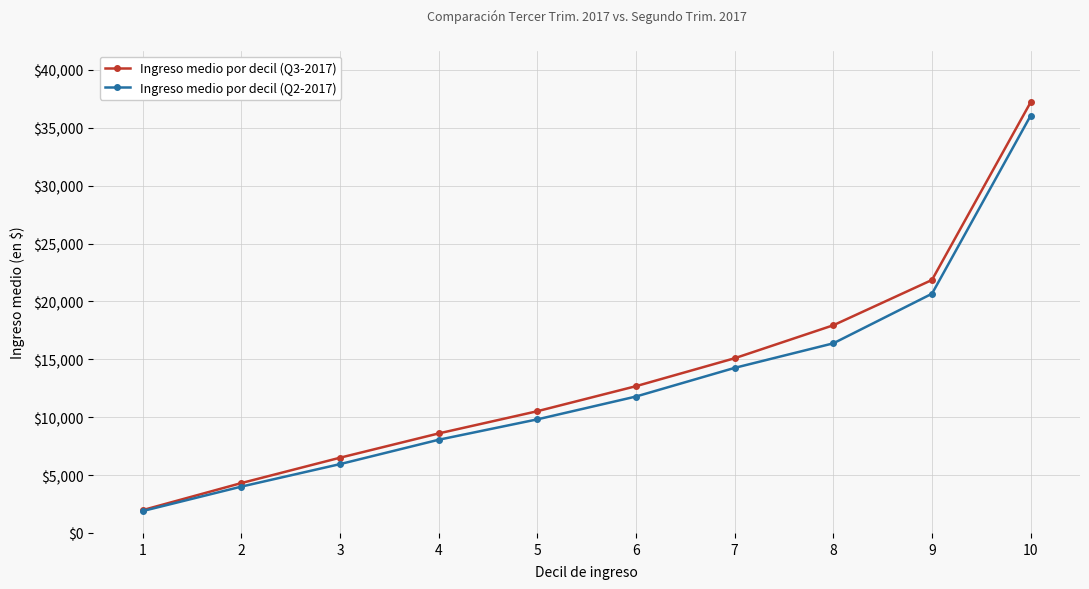

Between 2 and 3, which series saw the biggest shift?

Ingreso medio por decil (Q3-2017)